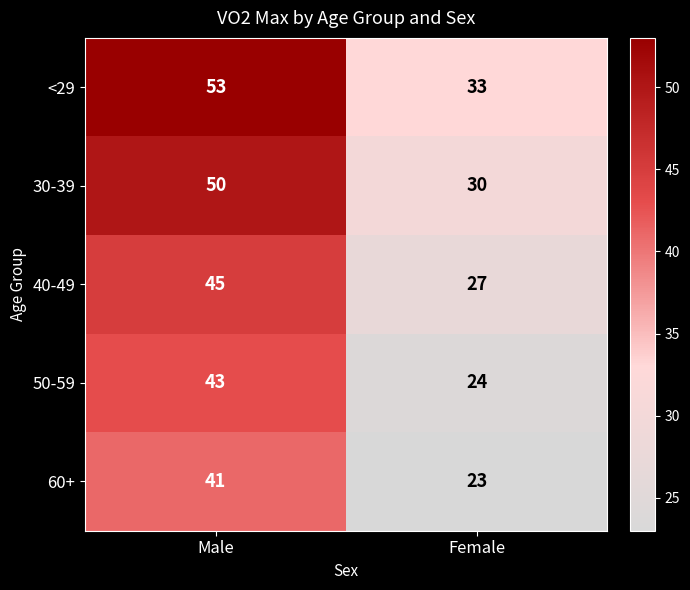

What is the difference between the highest and lowest values at Female?

10